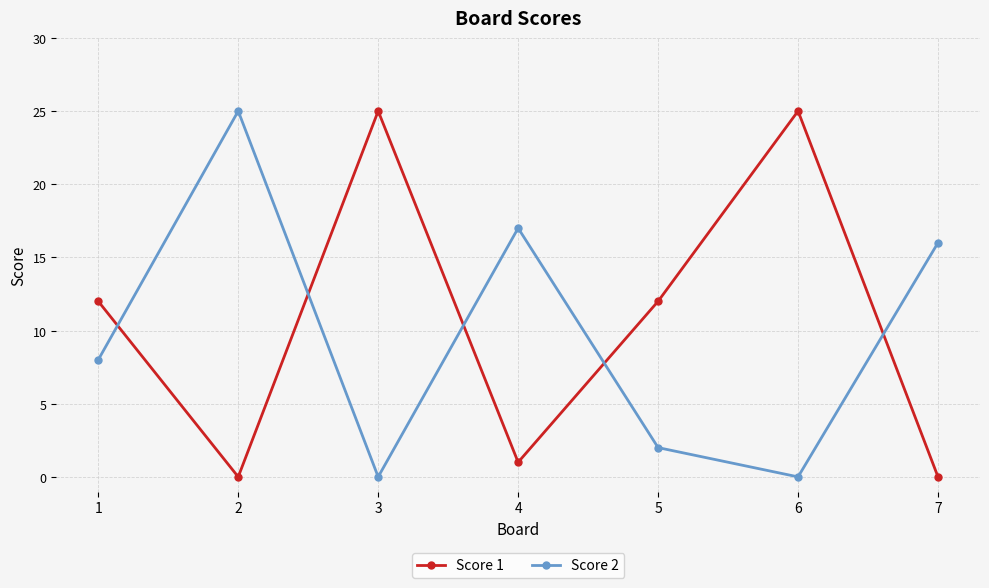

What is the greatest value displayed?

25